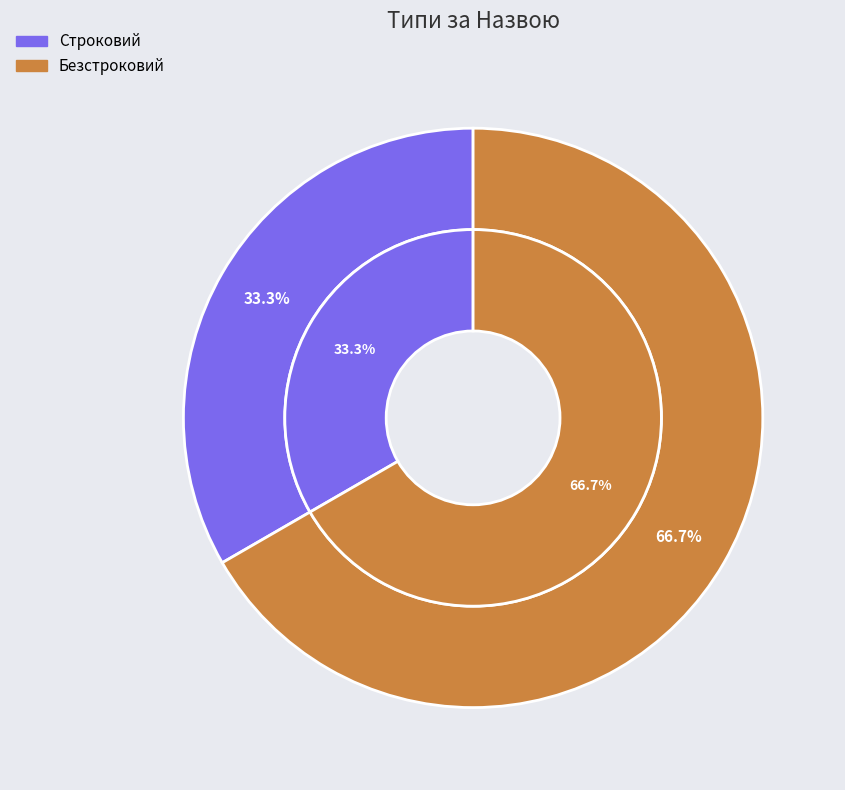

Do Строковий and Безстроковий together represent more than half of the pie?

Yes